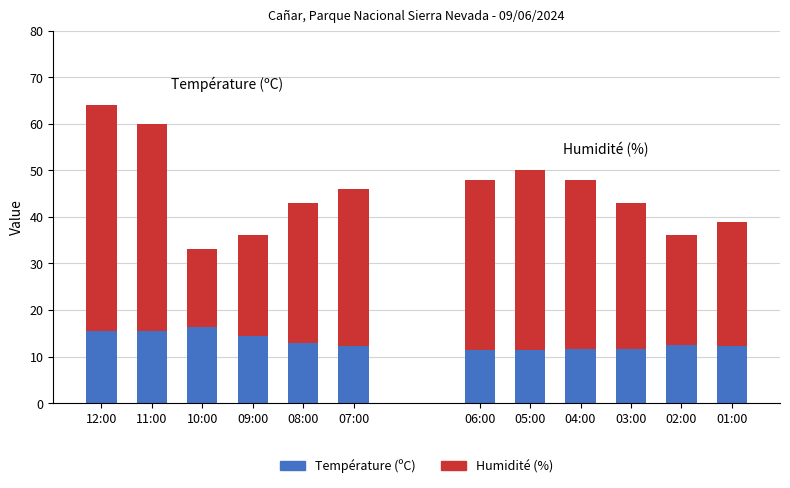

What is the difference between the highest and lowest values at 09:00?

7.0